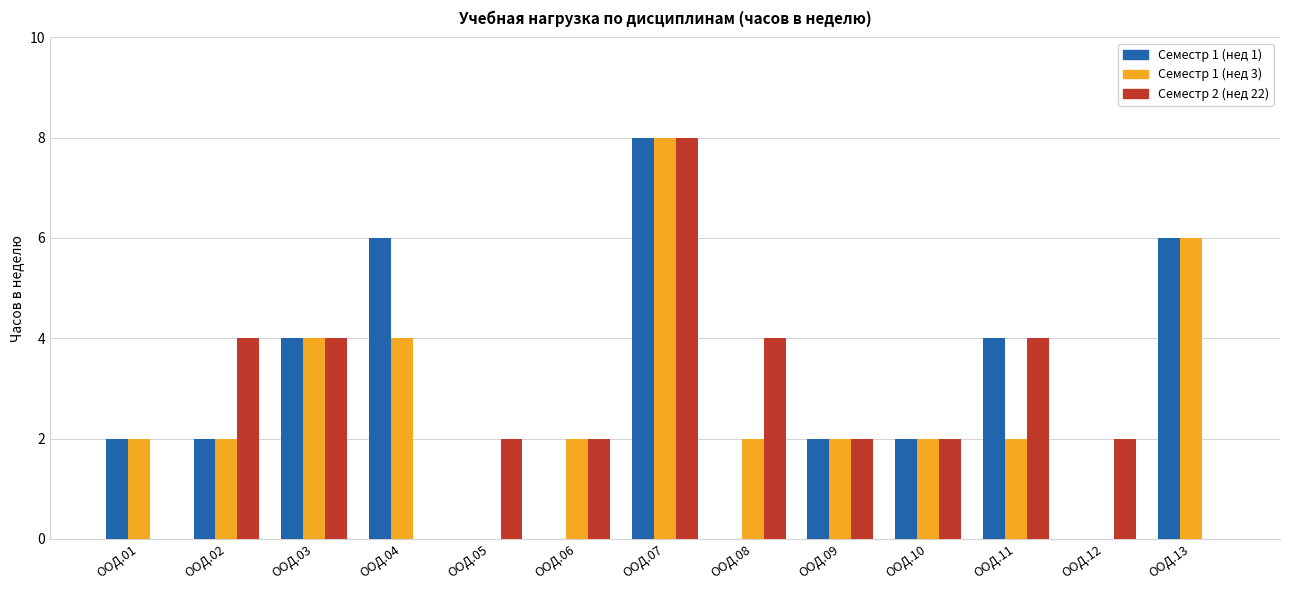

At which category is the sum across all series the highest?

ООД.07